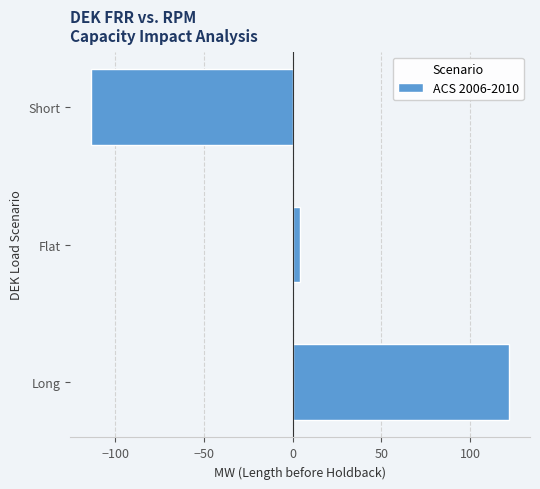

Where is the data nearest to the value 4?

Flat